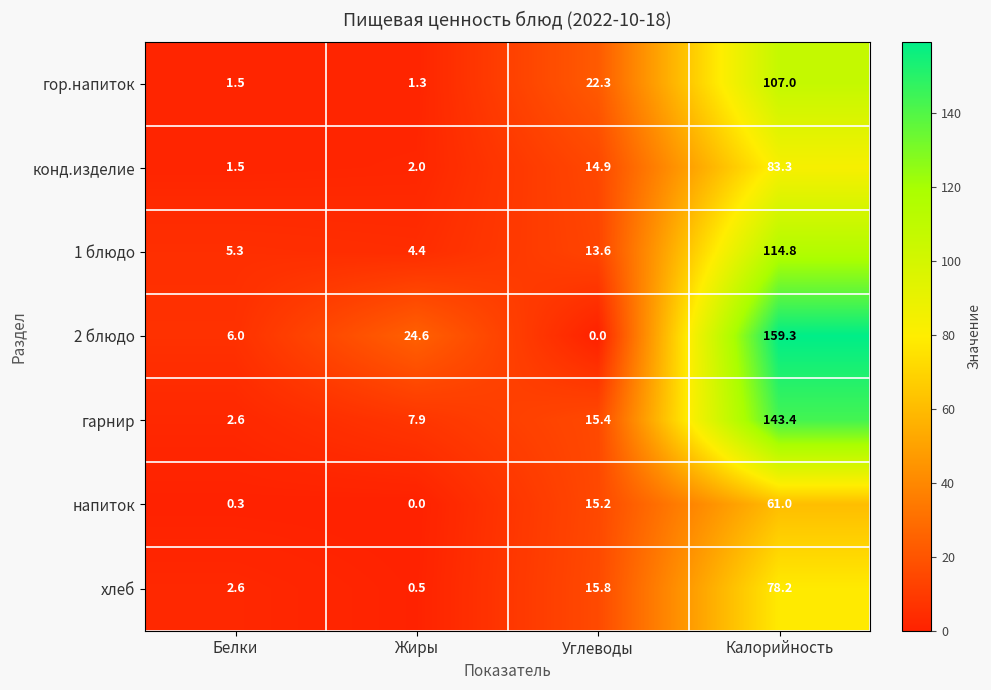

Where does the хлеб series first go above 15?

Углеводы